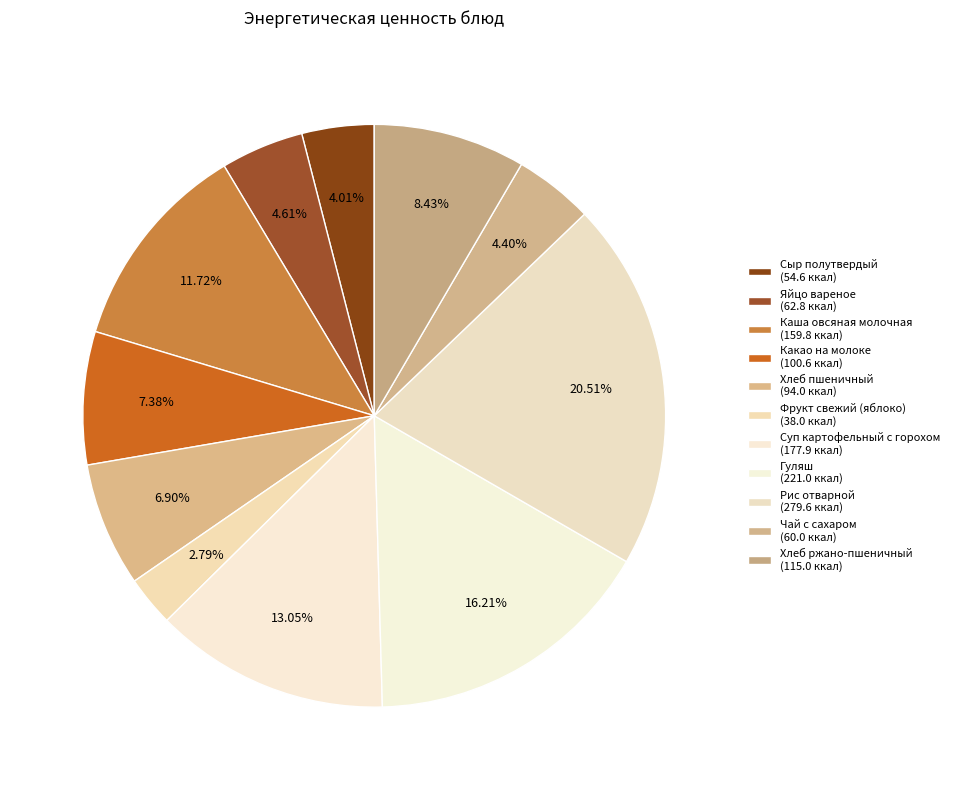

To the nearest percent, what is the combined percentage of Хлеб пшеничный and Чай с сахаром?

11%